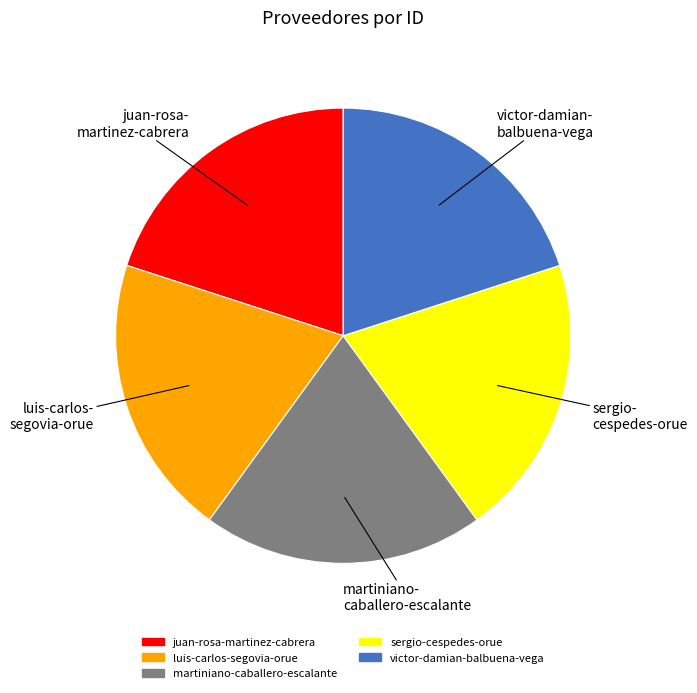

Does sergio-cespedes-orue represent more than half of the total?

No